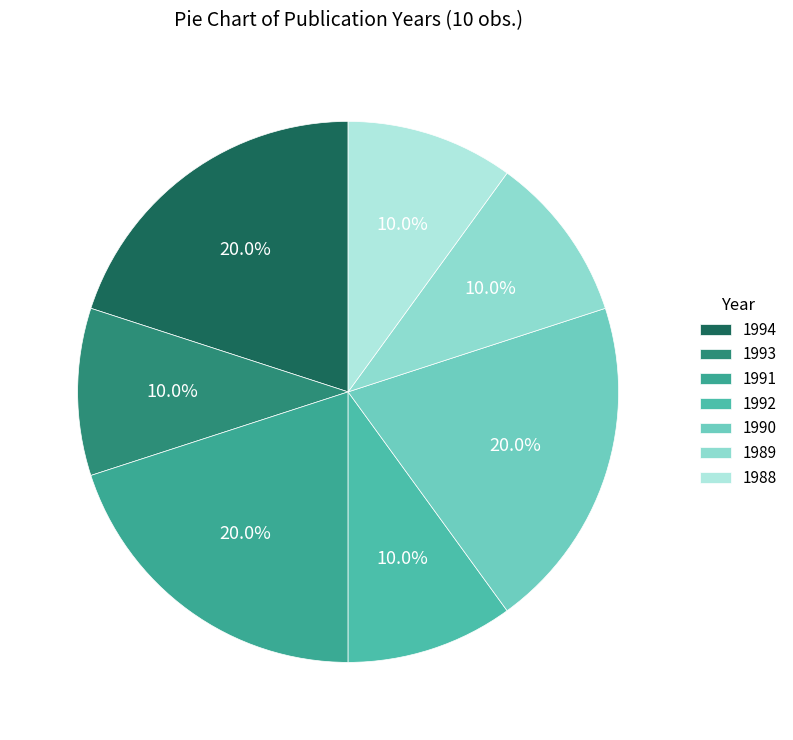

How many segments does this pie chart have?

7